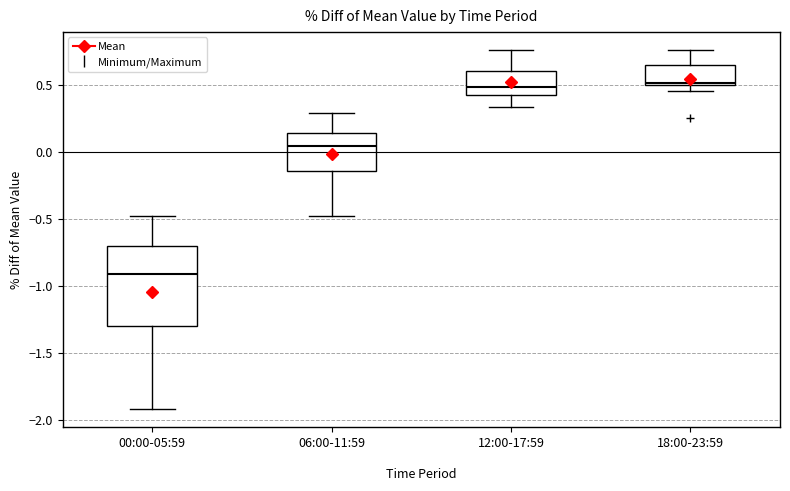

Which box has the lowest median line?

00:00-05:59